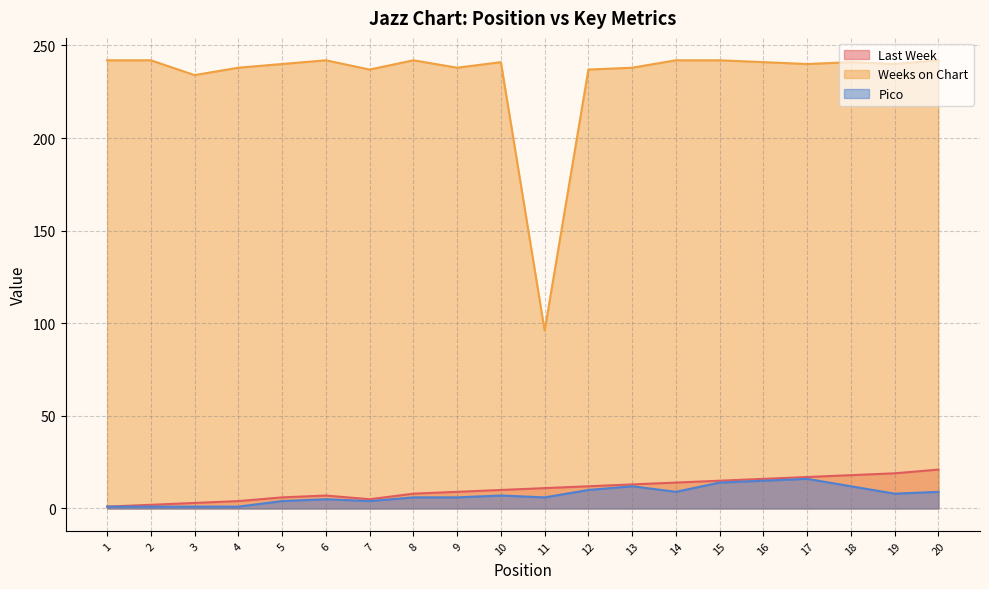

What are all the series names shown in the legend?

Last Week, Weeks on Chart, Pico